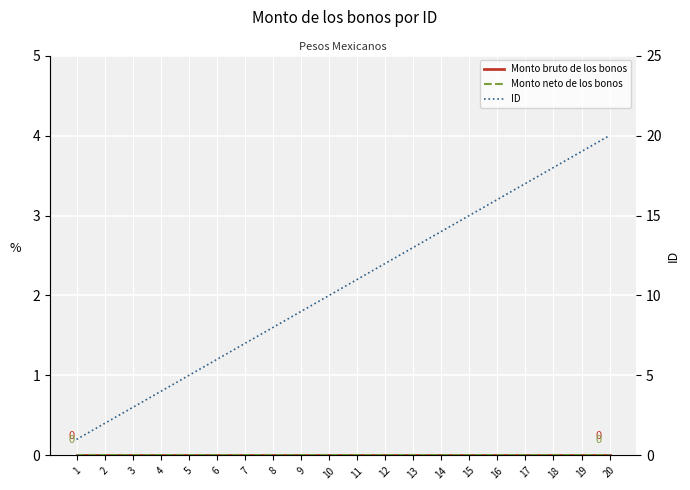

Which category has the lowest value across all series?

1